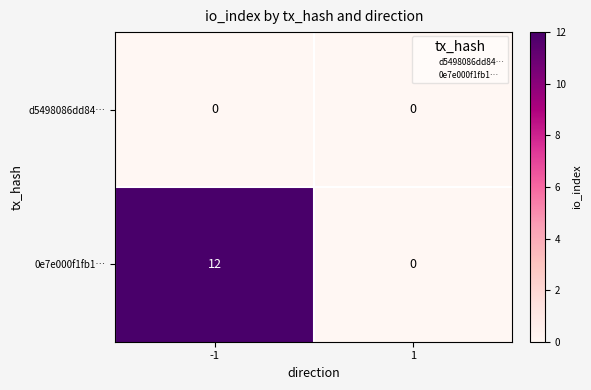

Which series has the widest spread of values?

0e7e000f1fb1…